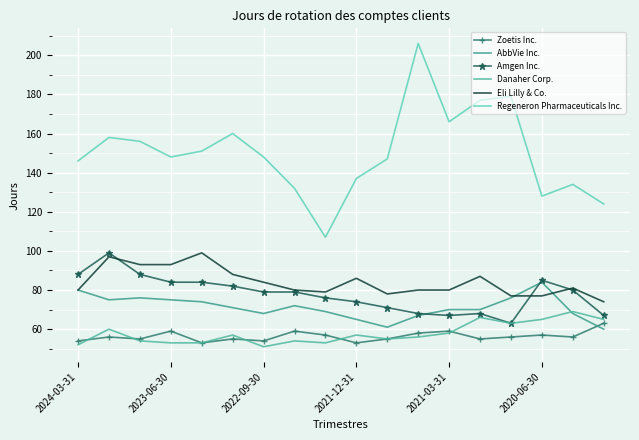

What is the difference between the maximum and minimum values in the Eli Lilly & Co. series?

25